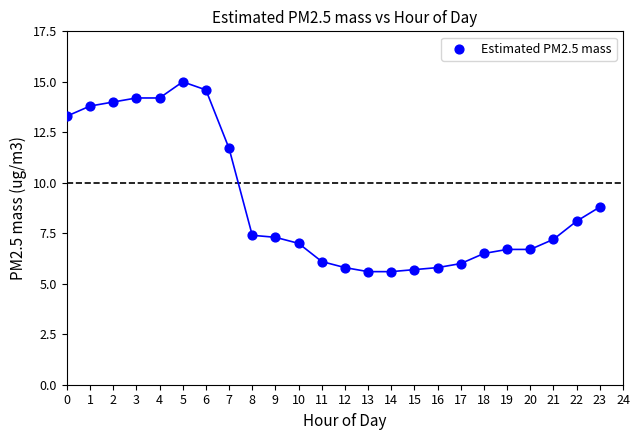

What is the range of Y values (max minus min)?

9.4